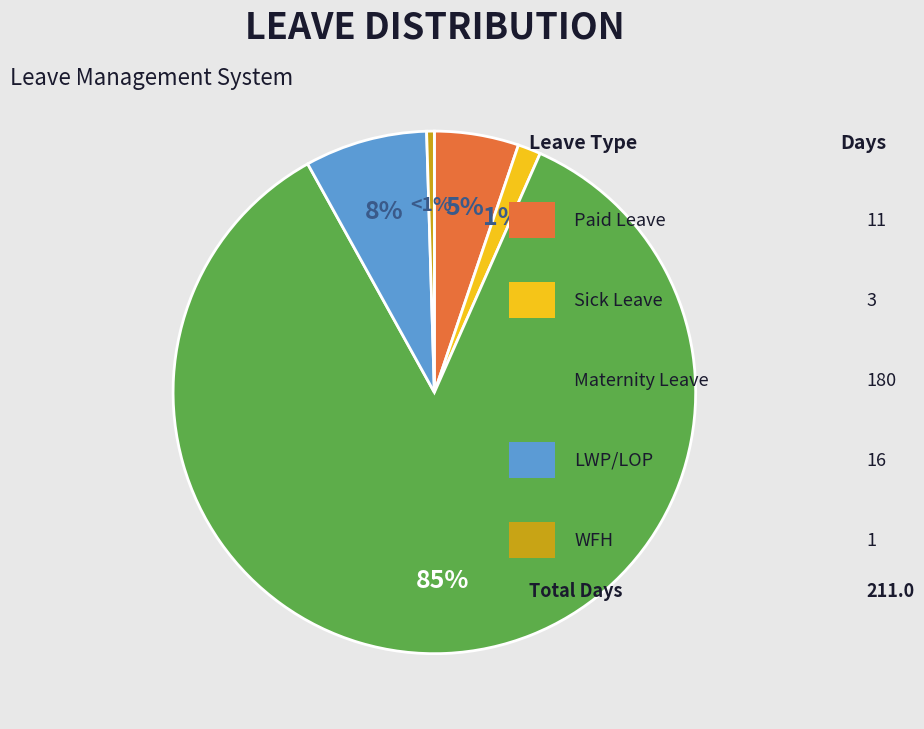

Rank the categories by value from lowest to highest.

WFH, Sick Leave, Paid Leave, LWP/LOP, Maternity Leave